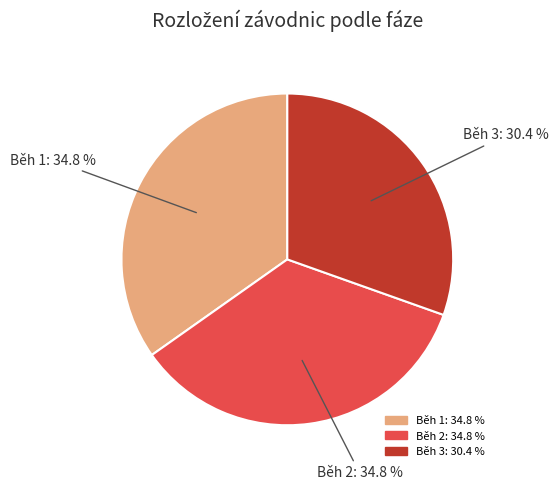

Does Běh 3 account for over 50% of the chart?

No